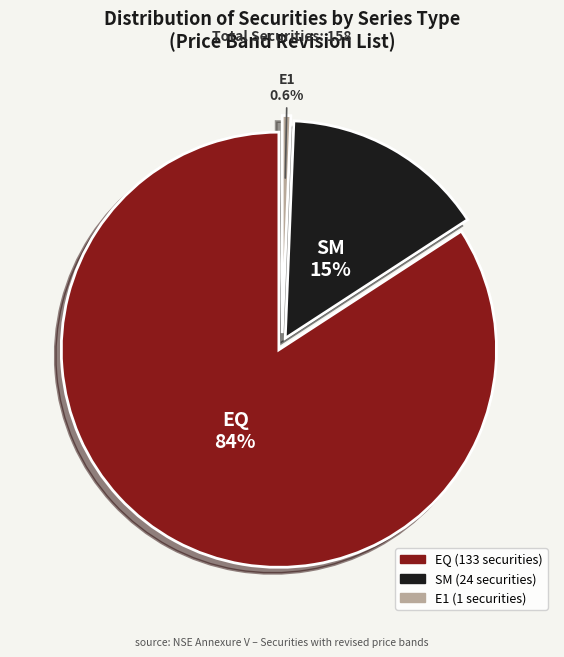

True or false: EQ accounts for 71% of the total.

False